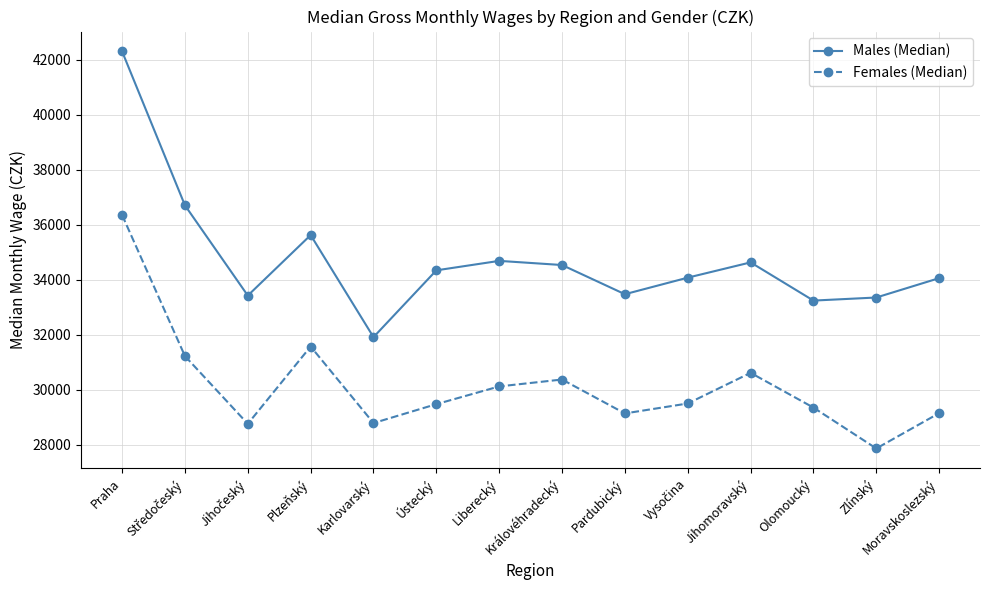

How many series are shown in this chart?

2